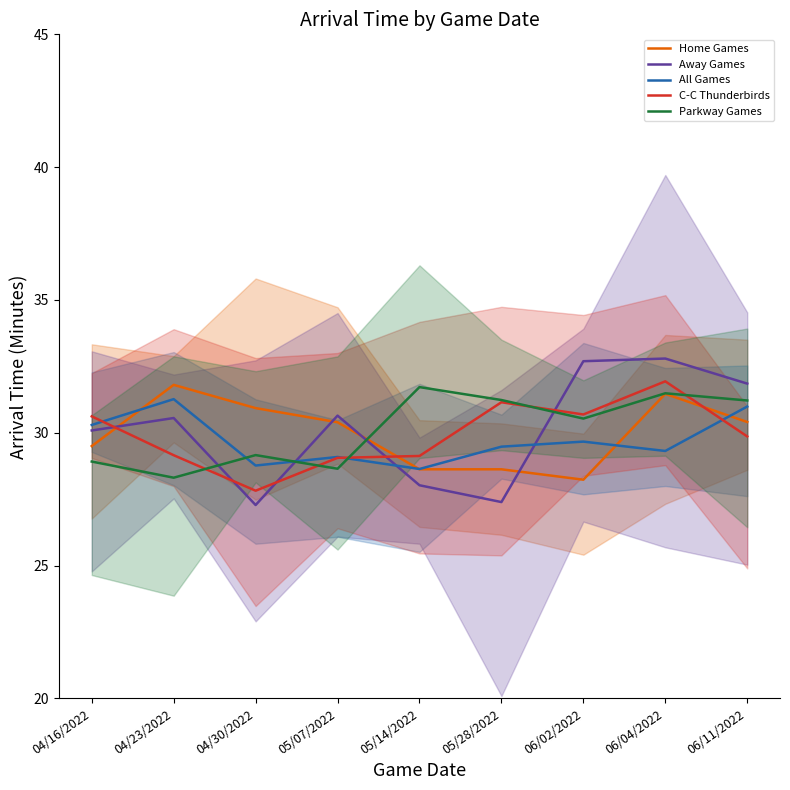

At which category is the sum across all series the highest?

06/04/2022